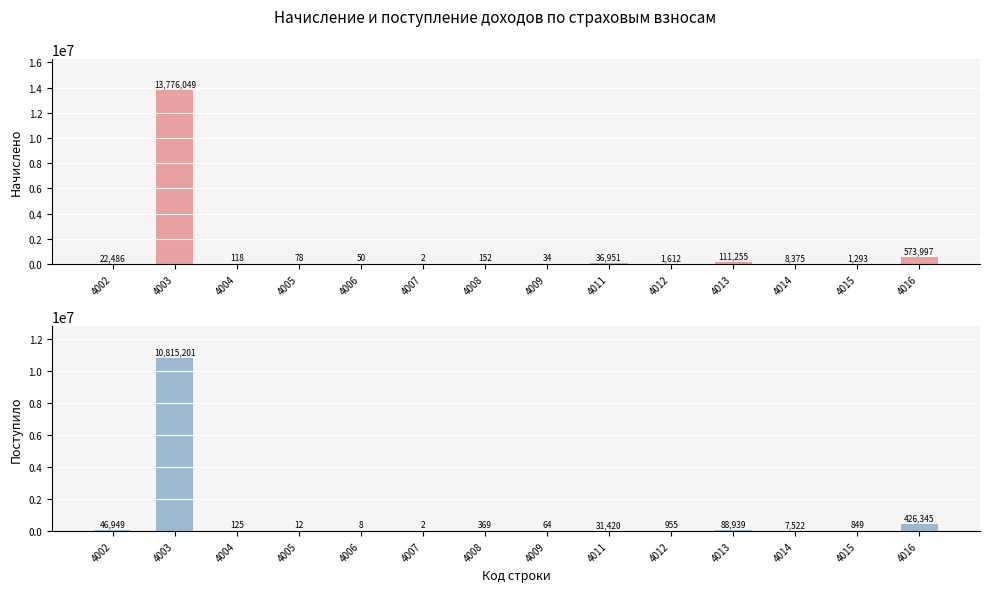

What are all the series names shown in the legend?

Начислено, Поступило